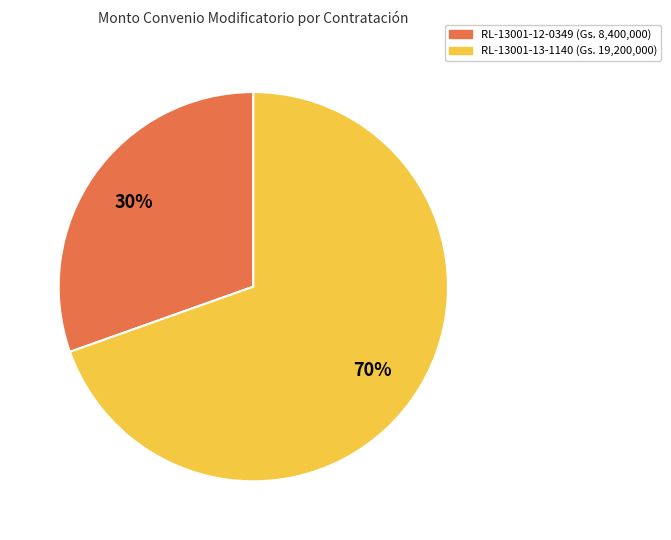

The RL-13001-13-1140 slice represents 70% of the pie. True or false?

True